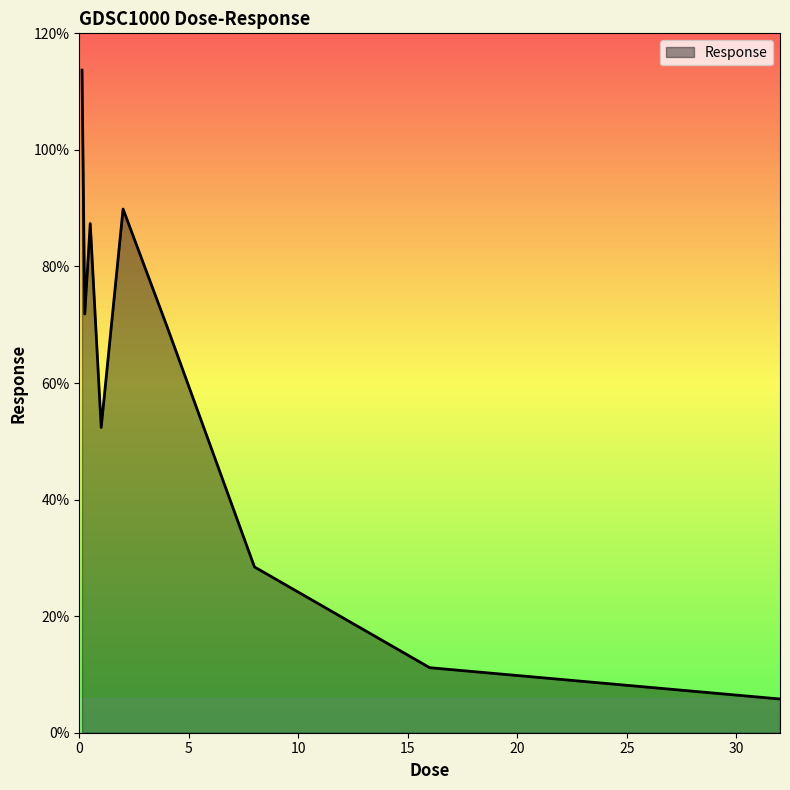

What is the greatest value displayed?

113.7